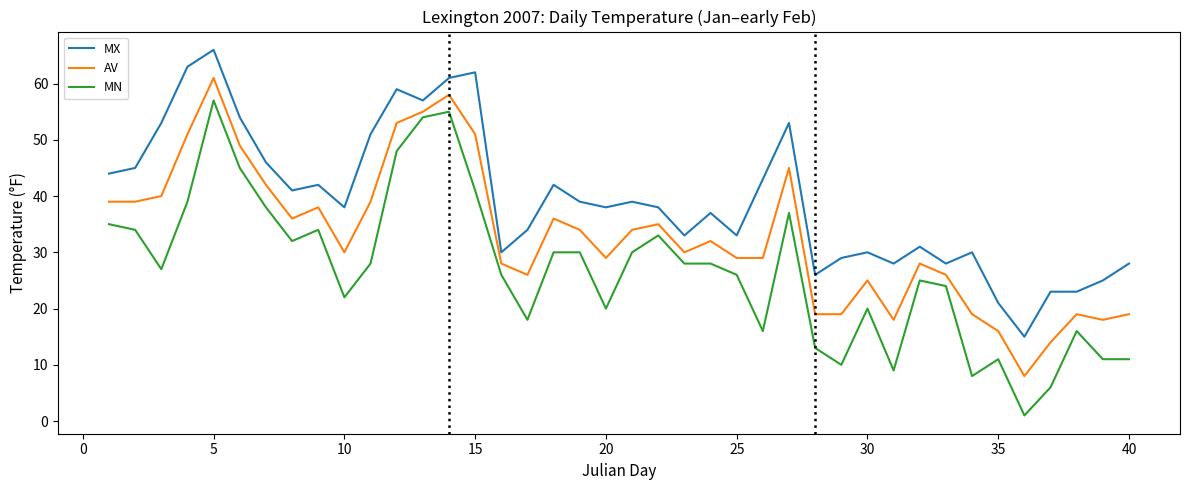

What is the difference between the maximum and minimum values in the MX series?

51